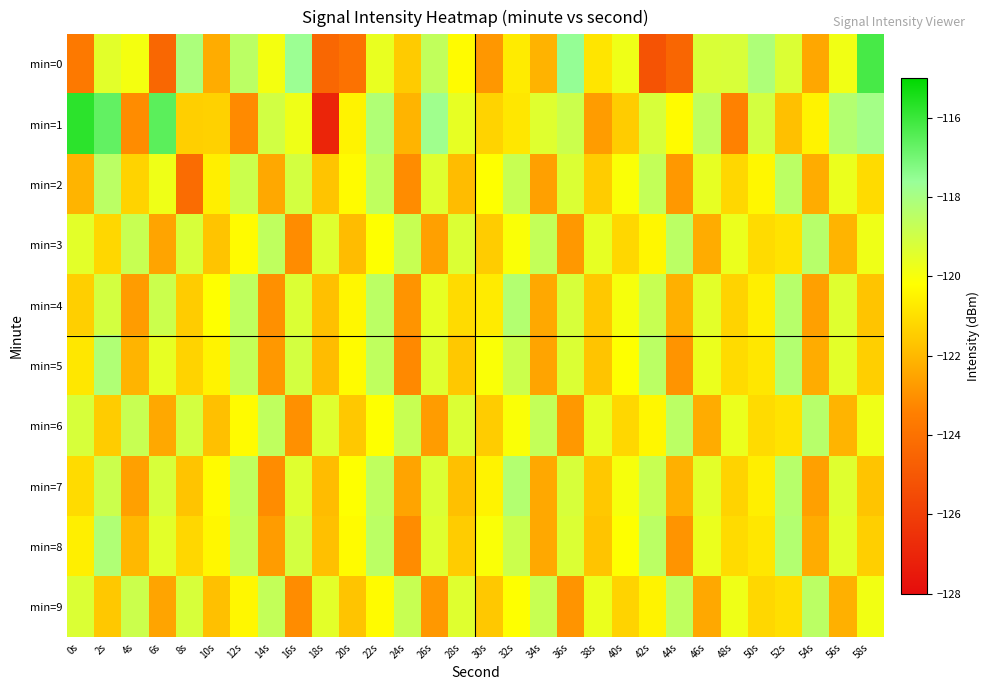

What is the difference between the highest and lowest values at 48s?

4.2